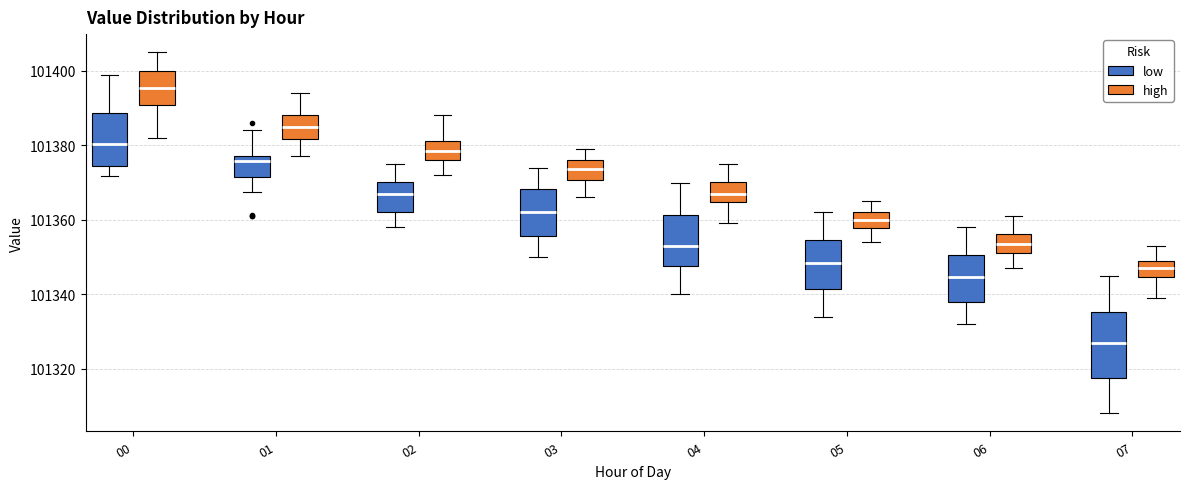

Which box's median line is the lowest?

07 (low)